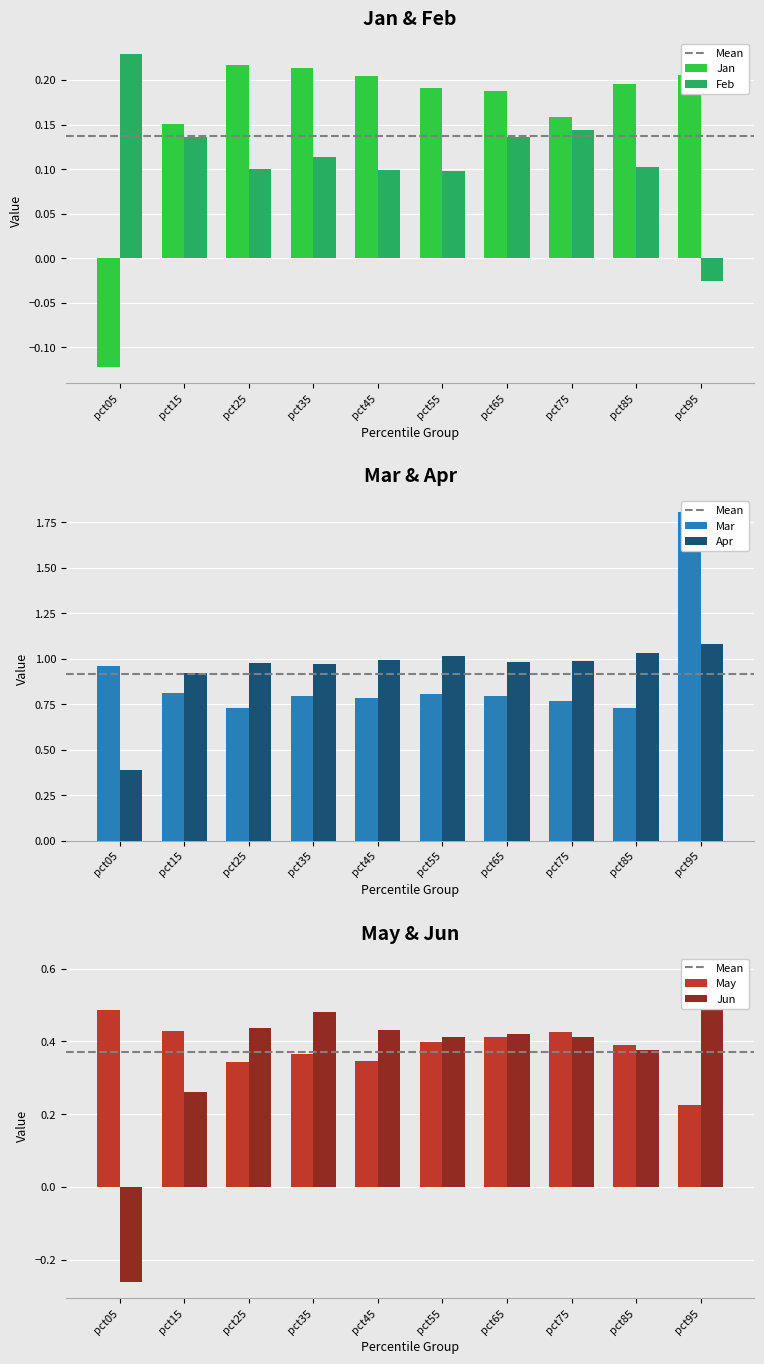

Reading left to right, what are all the values shown in this chart?

Jan: -0.1	0.2	0.2	0.2	0.2	0.2	0.2	0.2	0.2	0.2
Feb: 0.2	0.1	0.1	0.1	0.1	0.1	0.1	0.1	0.1	-0.0
Mar: 1.0	0.8	0.7	0.8	0.8	0.8	0.8	0.8	0.7	1.8
Apr: 0.4	0.9	1.0	1.0	1.0	1.0	1.0	1.0	1.0	1.1
May: 0.5	0.4	0.3	0.4	0.3	0.4	0.4	0.4	0.4	0.2
Jun: -0.3	0.3	0.4	0.5	0.4	0.4	0.4	0.4	0.4	0.6